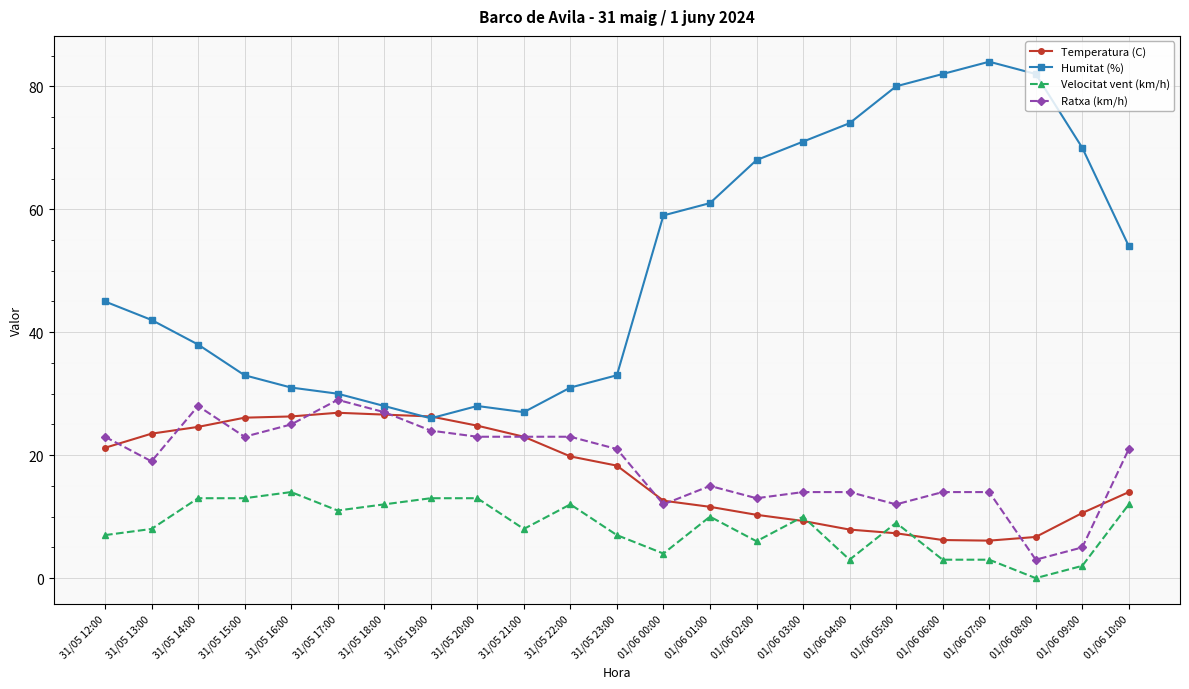

True or false: Ratxa (km/h) and Humitat (%) cross at least once.

False